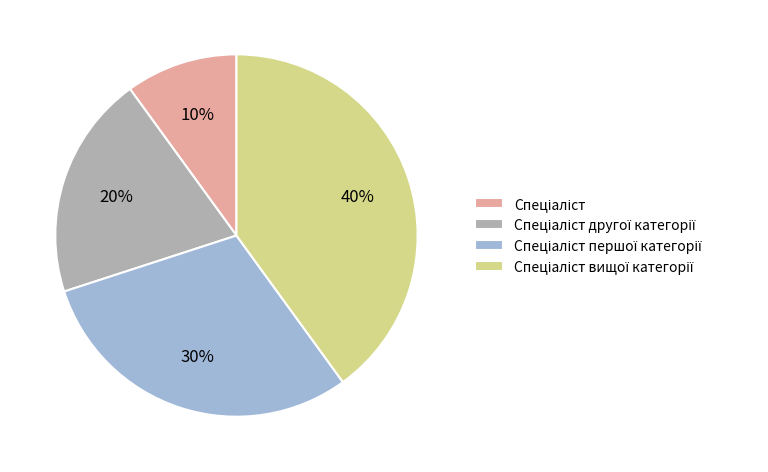

To the nearest percent, what is the average slice percentage?

25%